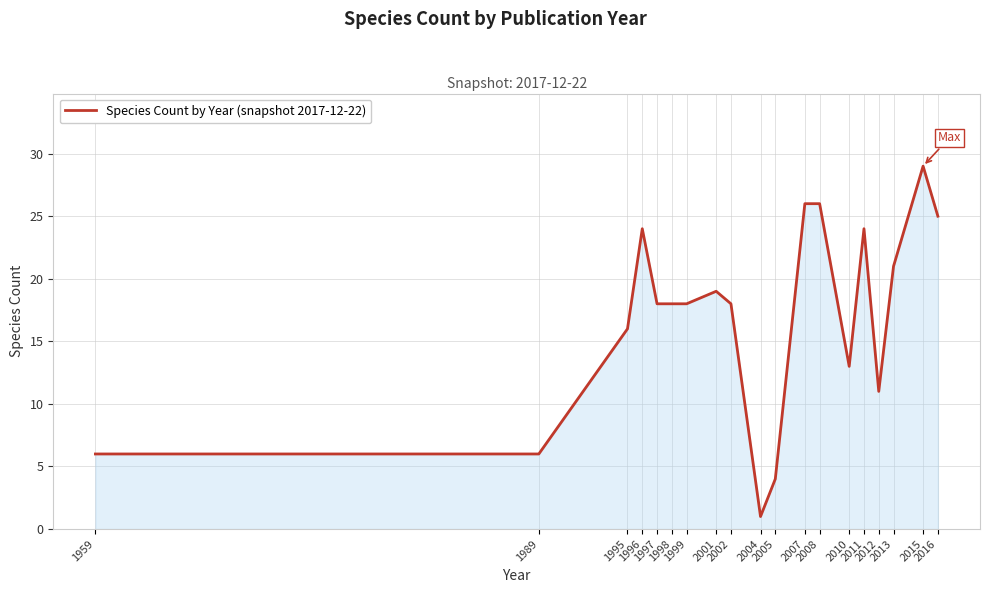

Does the chart display data point markers on the line(s)?

No